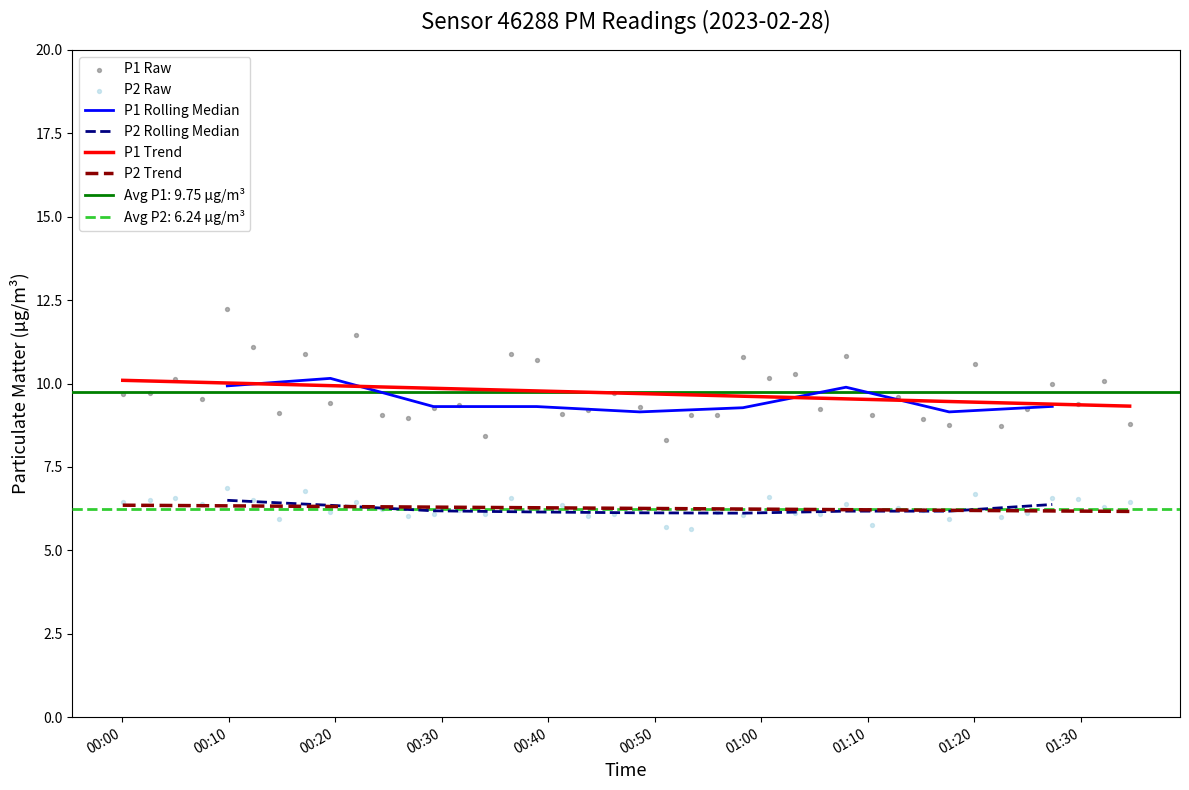

Is the value of P1 at 36 greater than the value of P2 at 21?

Yes